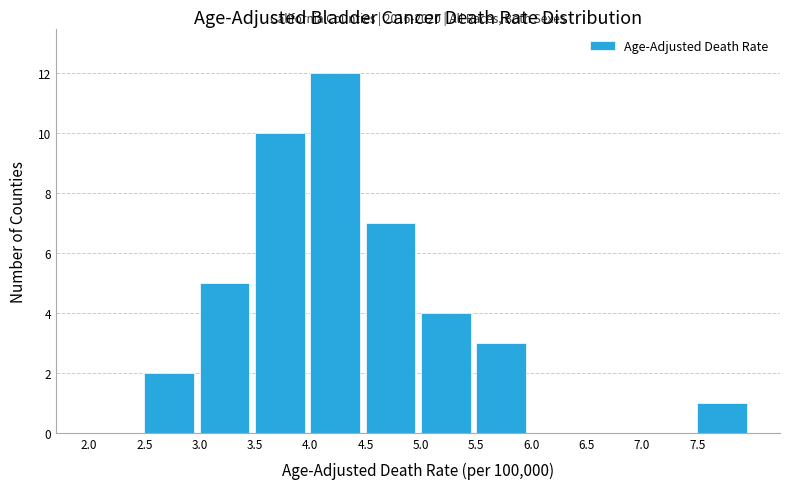

Which range on the x-axis has the tallest bar?

4.0 to 4.5